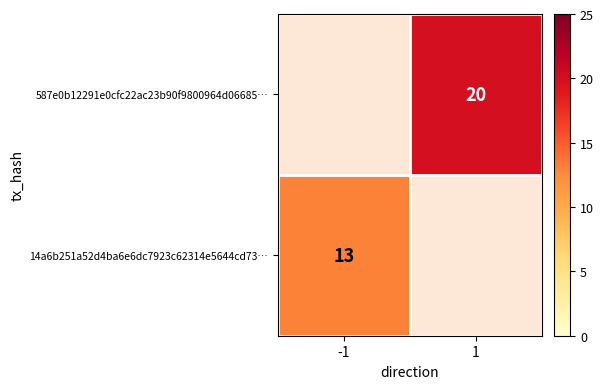

At how many categories does at least one series exceed 17?

1